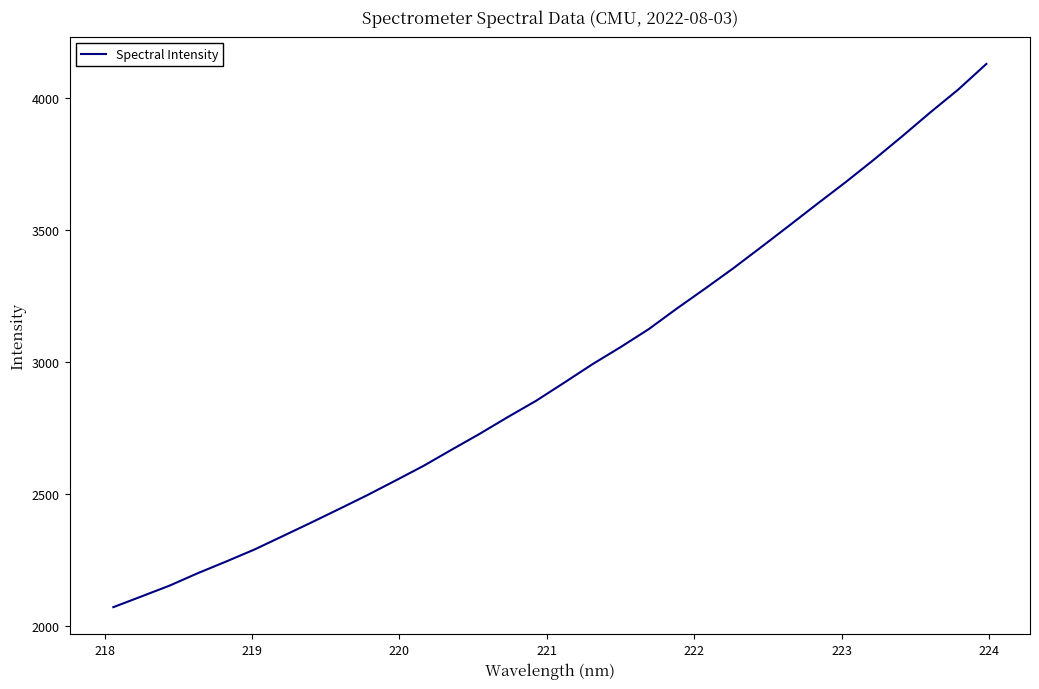

What is the average value?

2963.3